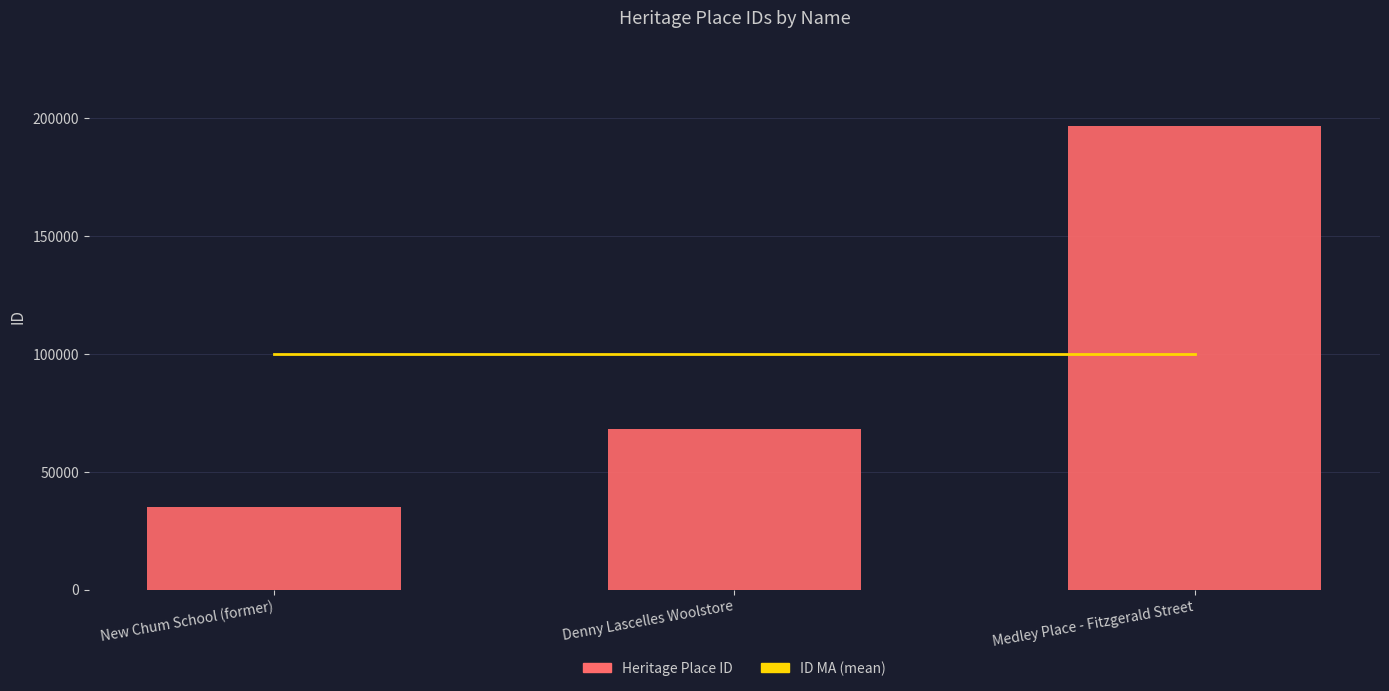

What are all the series names shown in the legend?

ID MA, Heritage Place ID